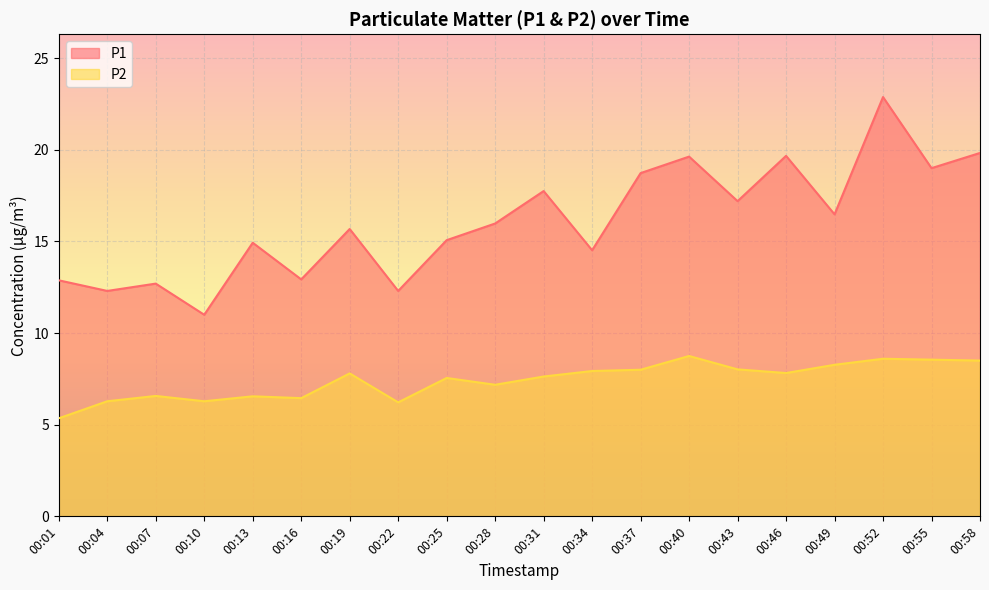

In P2, how many points are lower than both neighbors (excluding endpoints)?

5